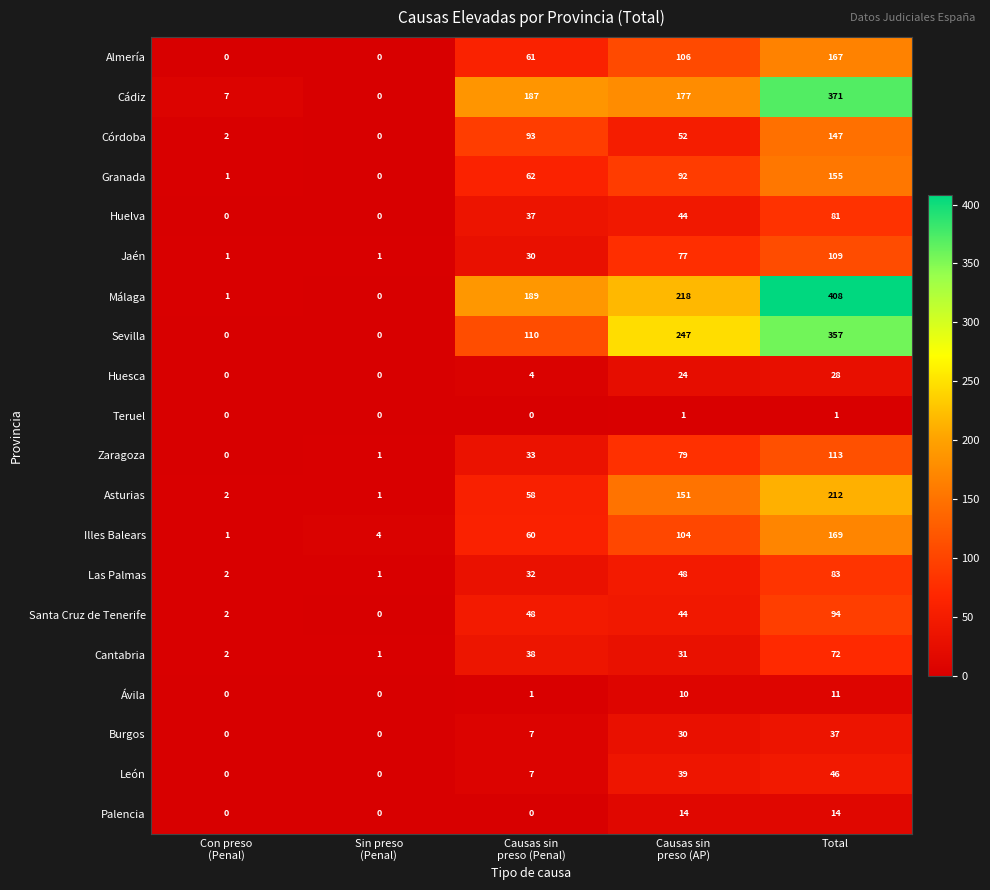

What is the average value of the Cádiz series?

148